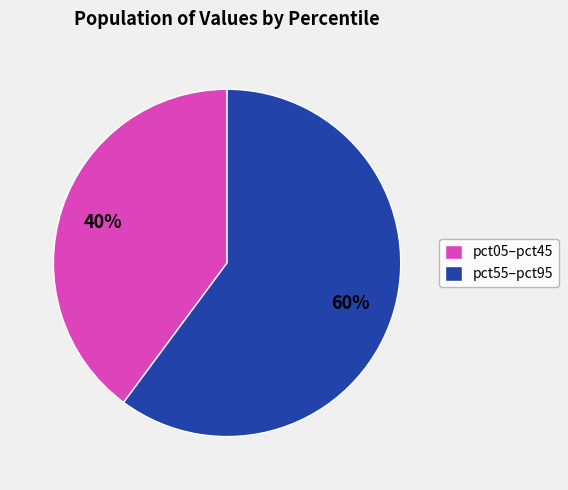

Does pct55–pct95 represent more than half of the total?

Yes